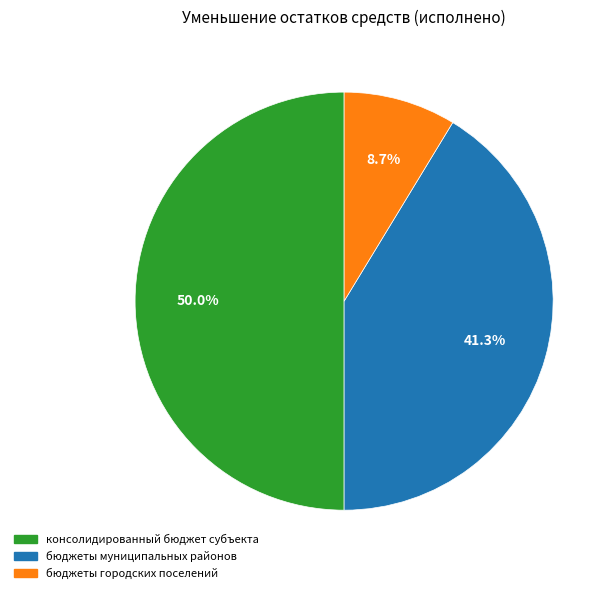

How many slices are in this pie chart?

3